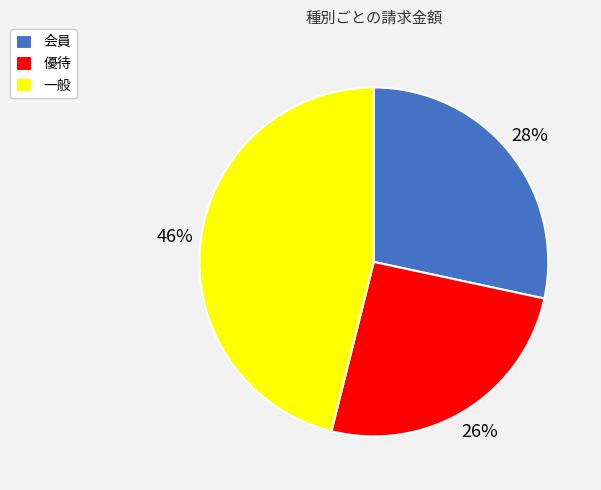

To the nearest percent, what is the combined percentage of 会員 and 優待?

54%